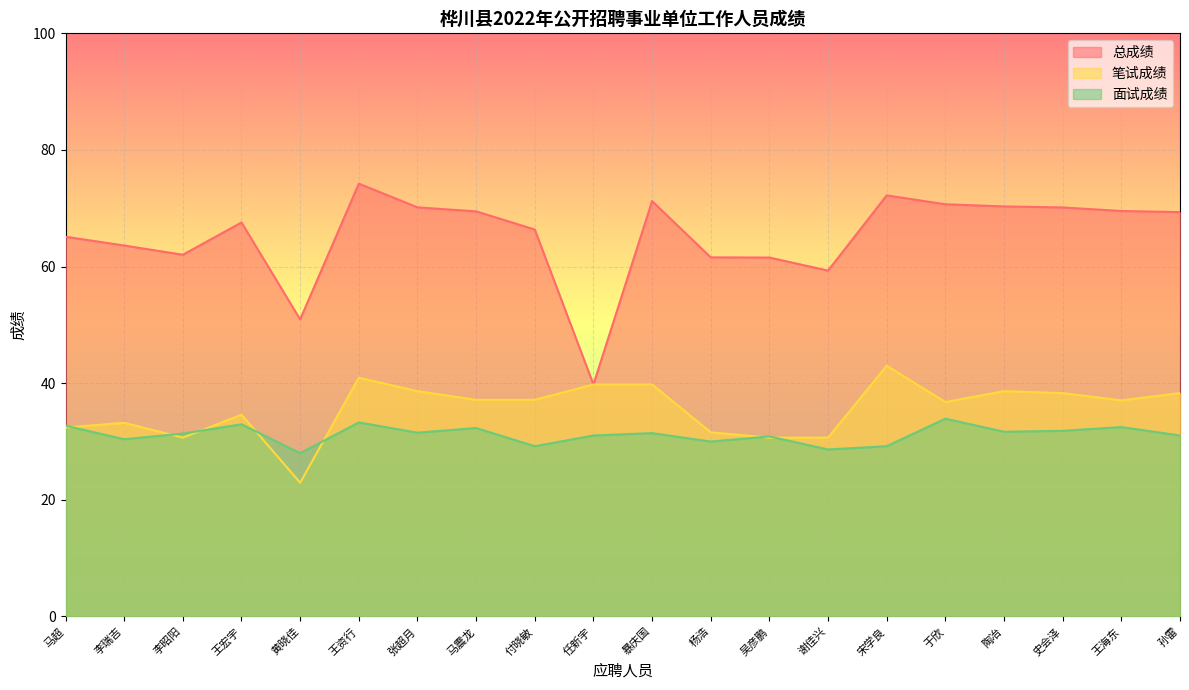

Count the number of categories in the chart.

20